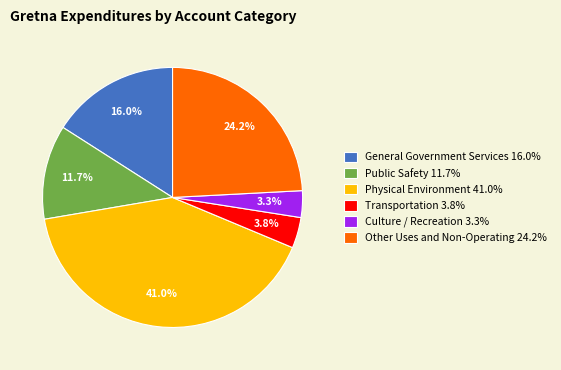

Does Transportation represent more than half of the total?

No